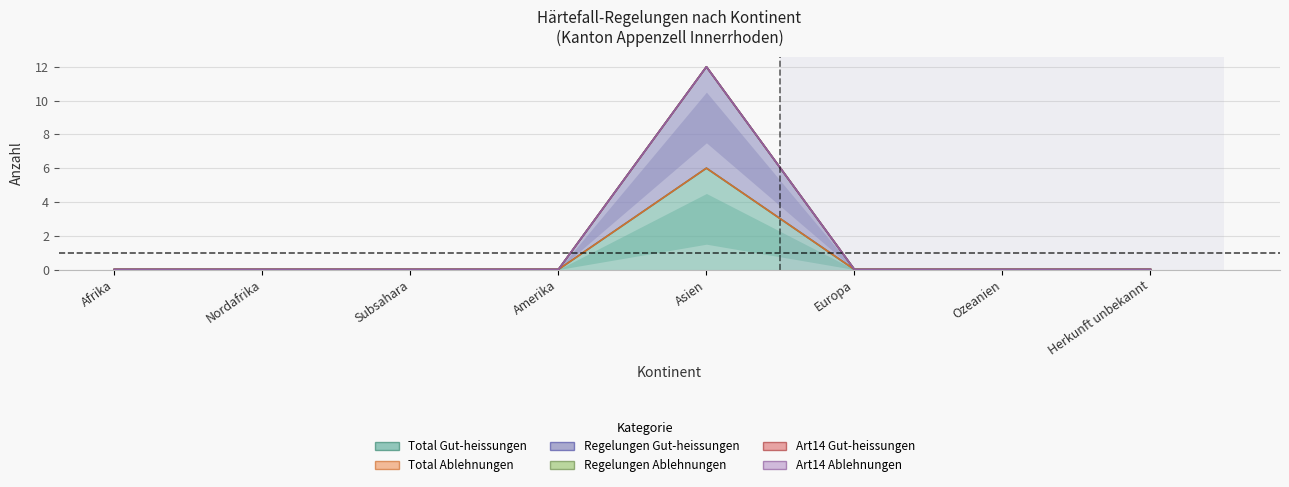

Which category has the highest value across all series?

Asien